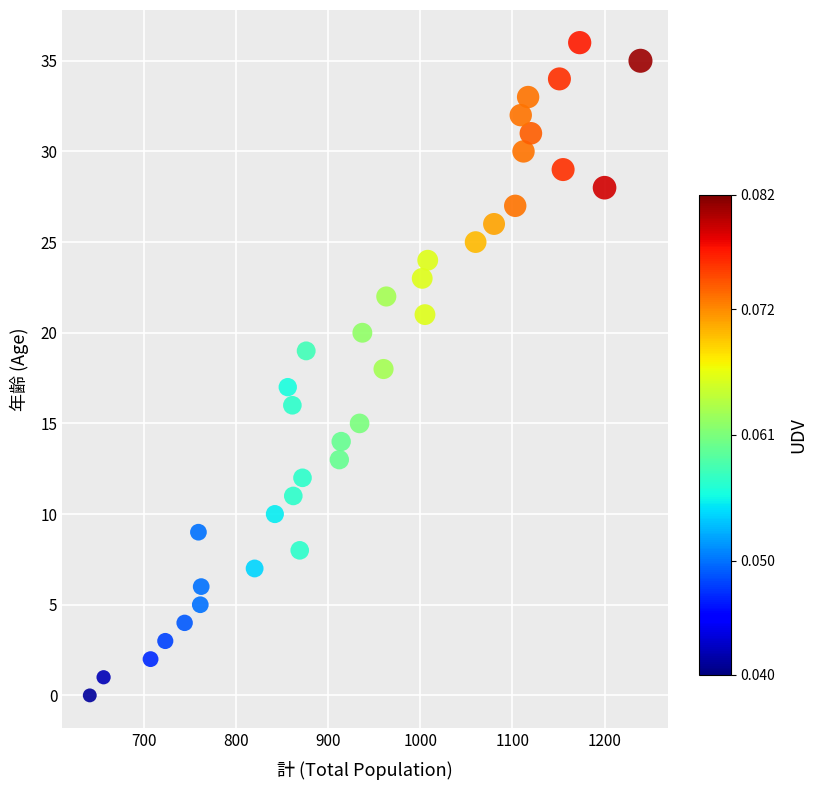

What is the range of X values (max minus min)?

598